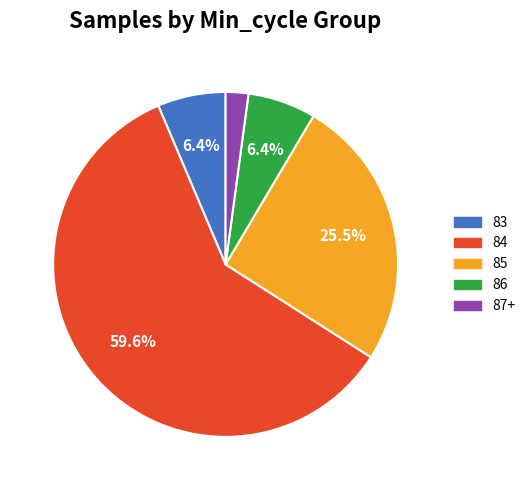

Is there any slice that represents more than half of the pie?

Yes